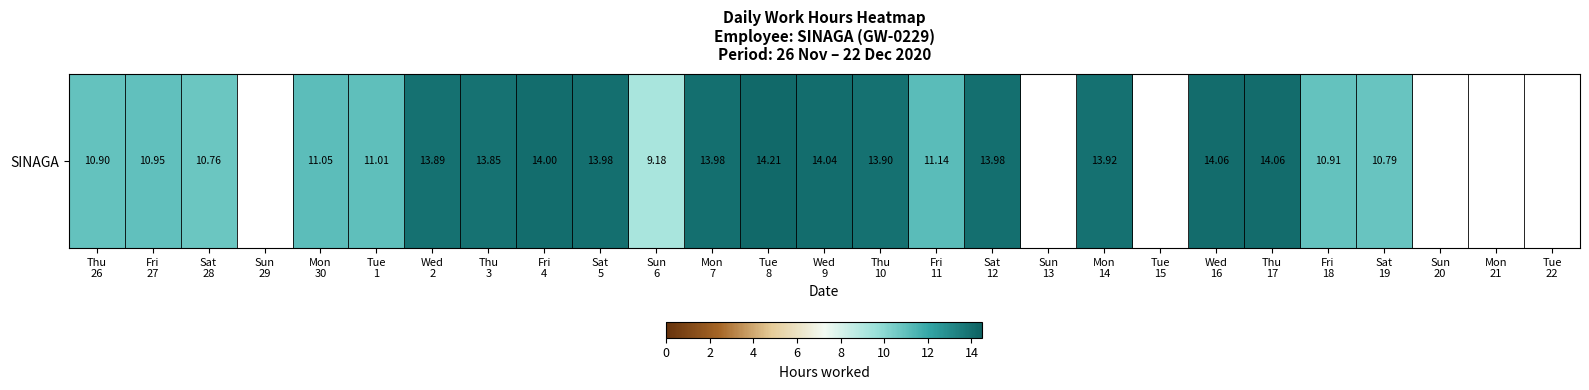

What is the approximate value at Sat
19?

10.8